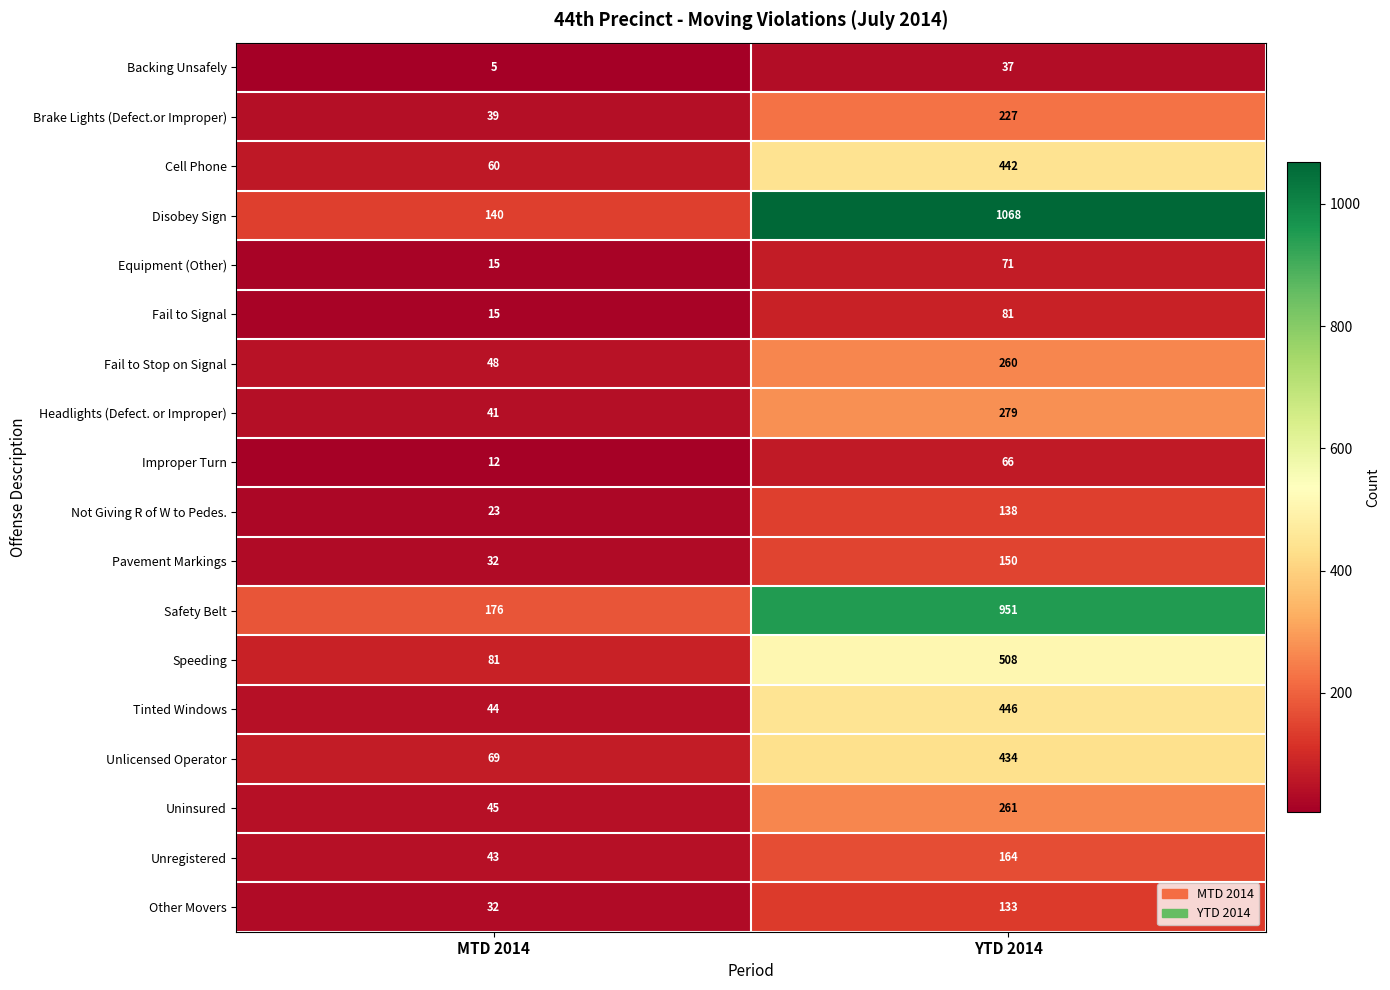

Which series has the largest total across all categories?

Disobey Sign